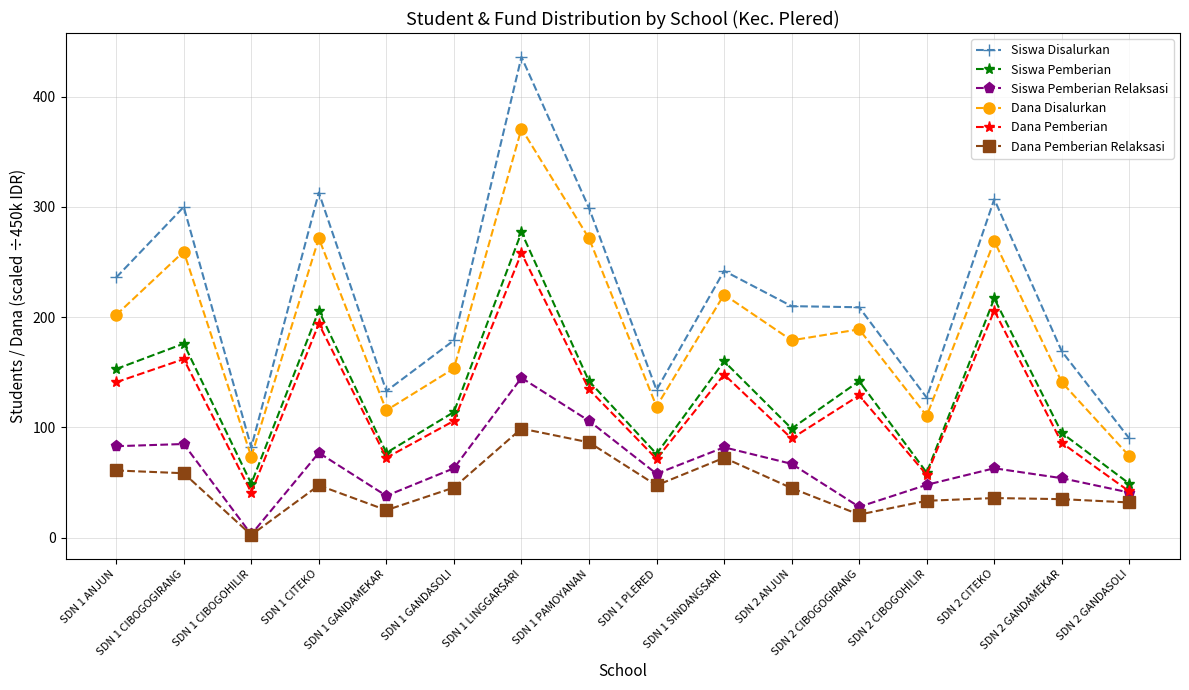

Where is the first local minimum for Dana Pemberian?

SDN 1 CIBOGOHILIR